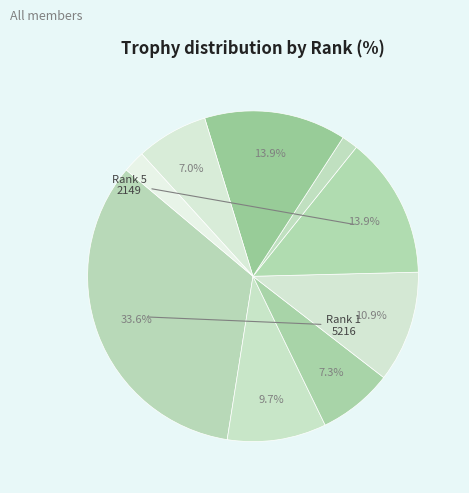

Which category has the biggest portion of the pie?

1